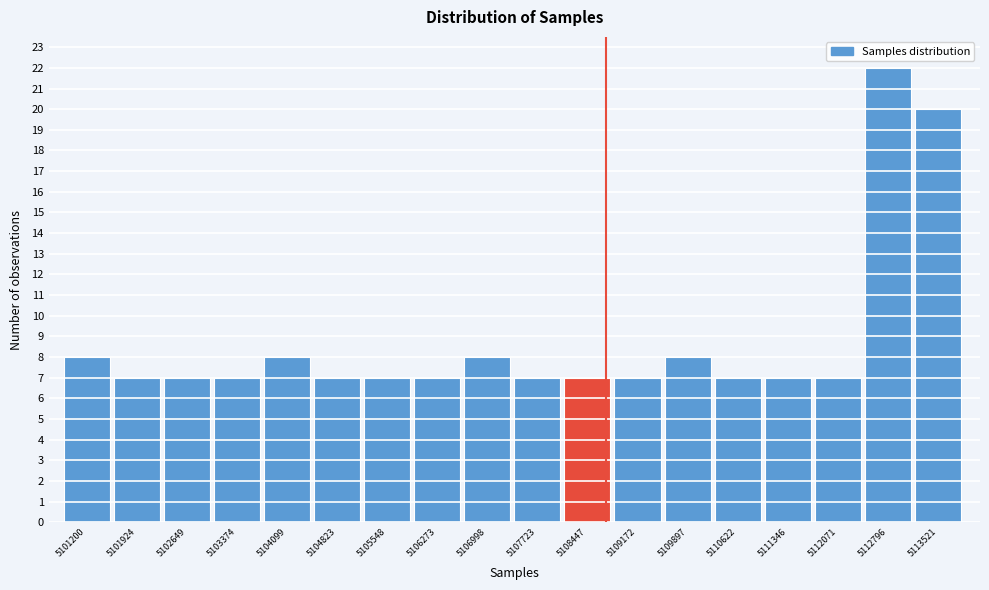

Reading left to right, transcribe all the data shown in this chart.

5101200=8	5101924=7	5102649=7	5103374=7	5104099=8	5104823=7	5105548=7	5106273=7	5106998=8	5107723=7	5108447=7	5109172=7	5109897=8	5110622=7	5111346=7	5112071=7	5112796=22	5113521=20